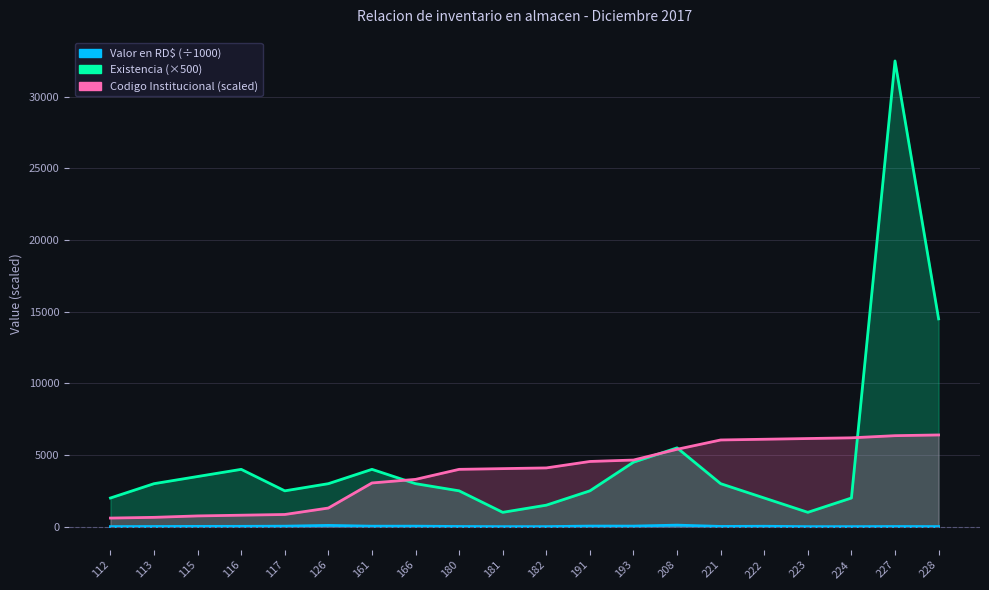

True or false: Existencia and Valor en RD$ intersect in this chart.

False